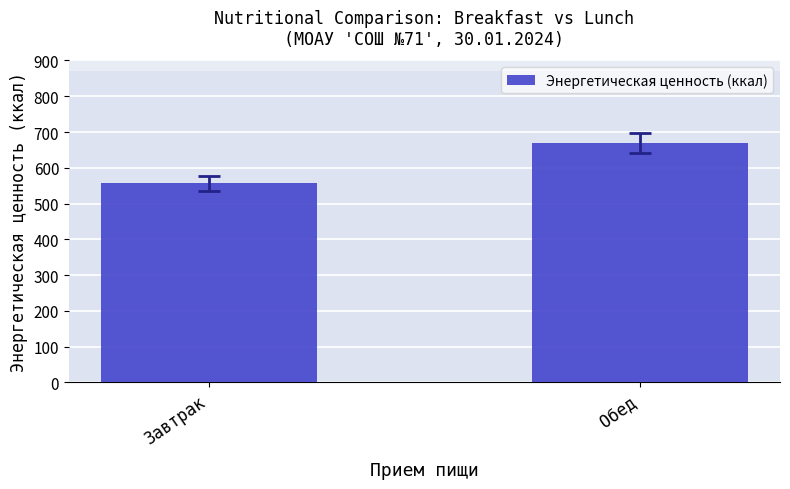

At which label is the value closest to 613?

Завтрак